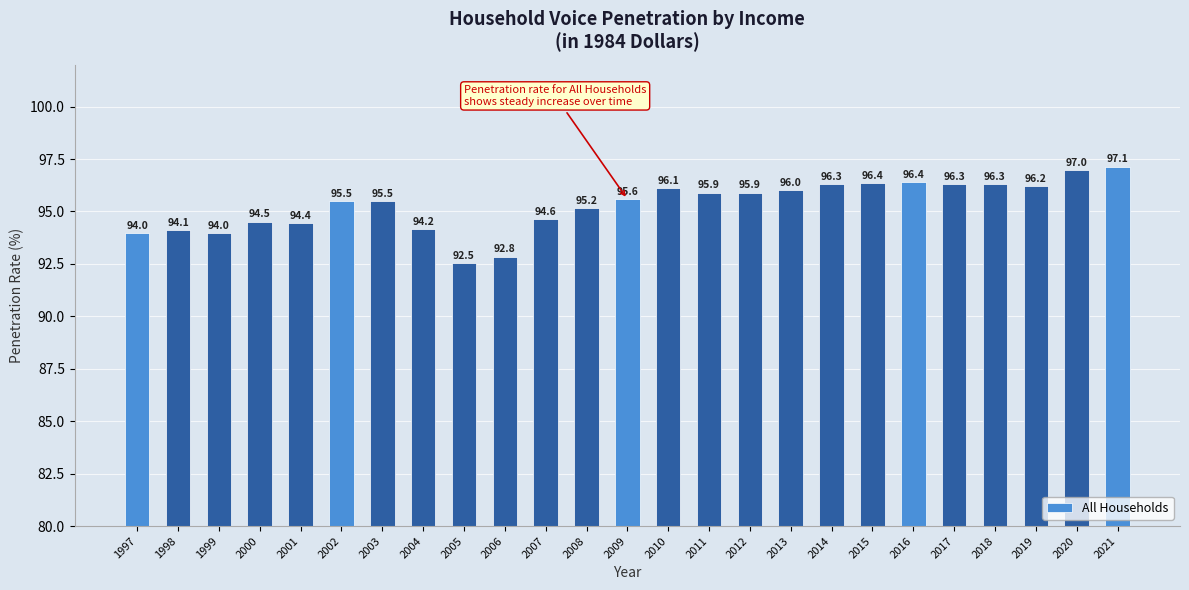

True or false: the data shows 66.0 at 2003.

False